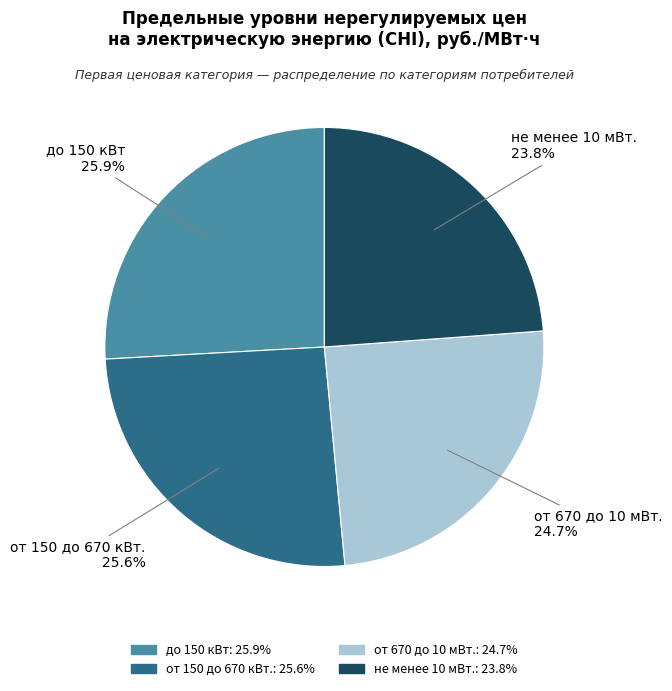

What percentage is the от 670 до 10 мВт. slice, to the nearest percent?

25%